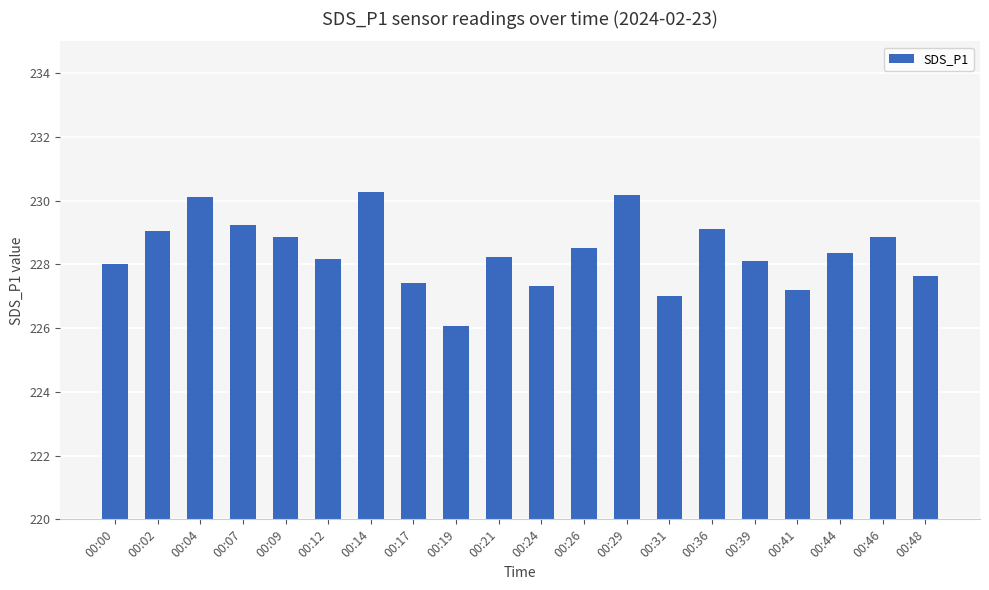

How many bars are there in total?

20